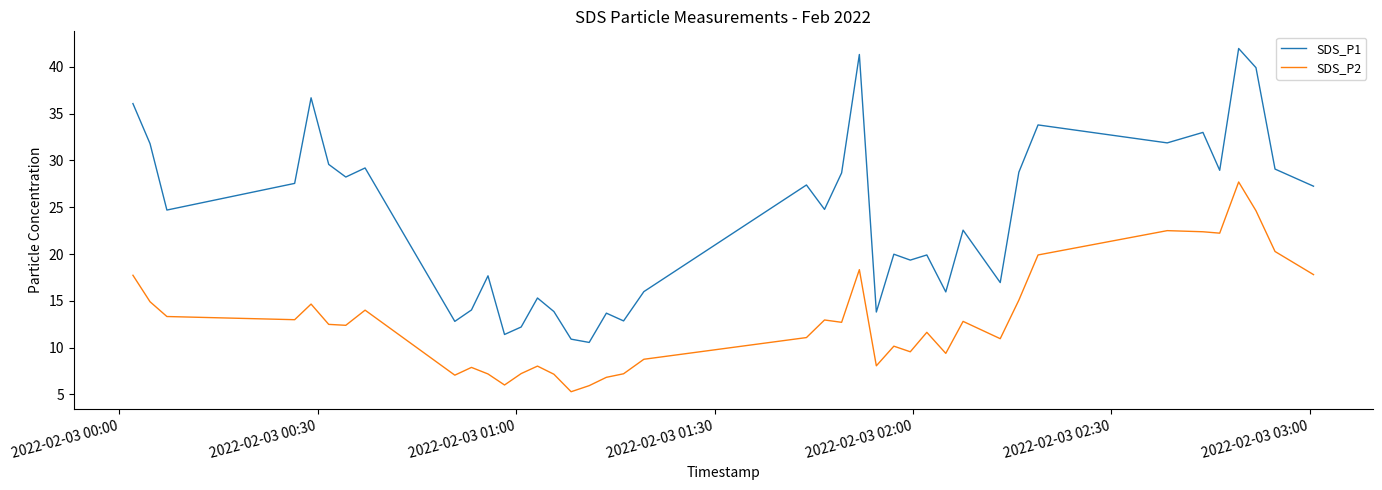

Which series has the widest spread of values?

SDS_P1